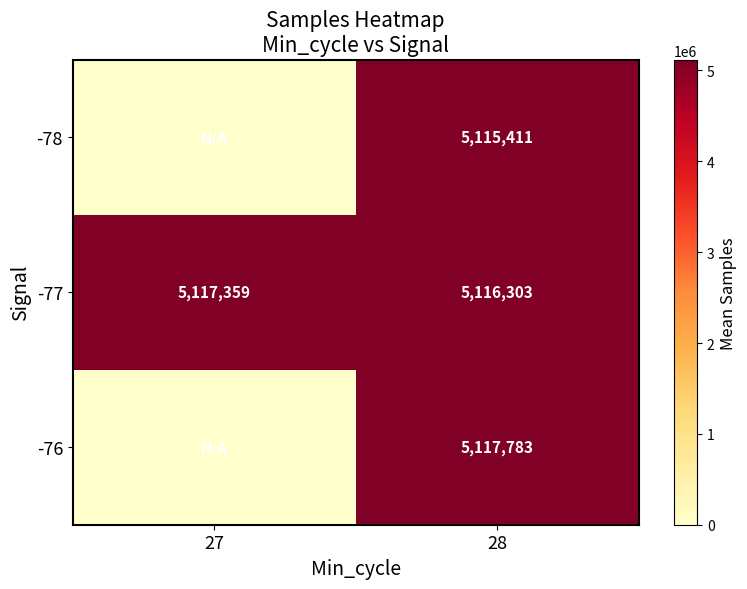

At 28, list the series in order from smallest to largest.

-78, -77, -76